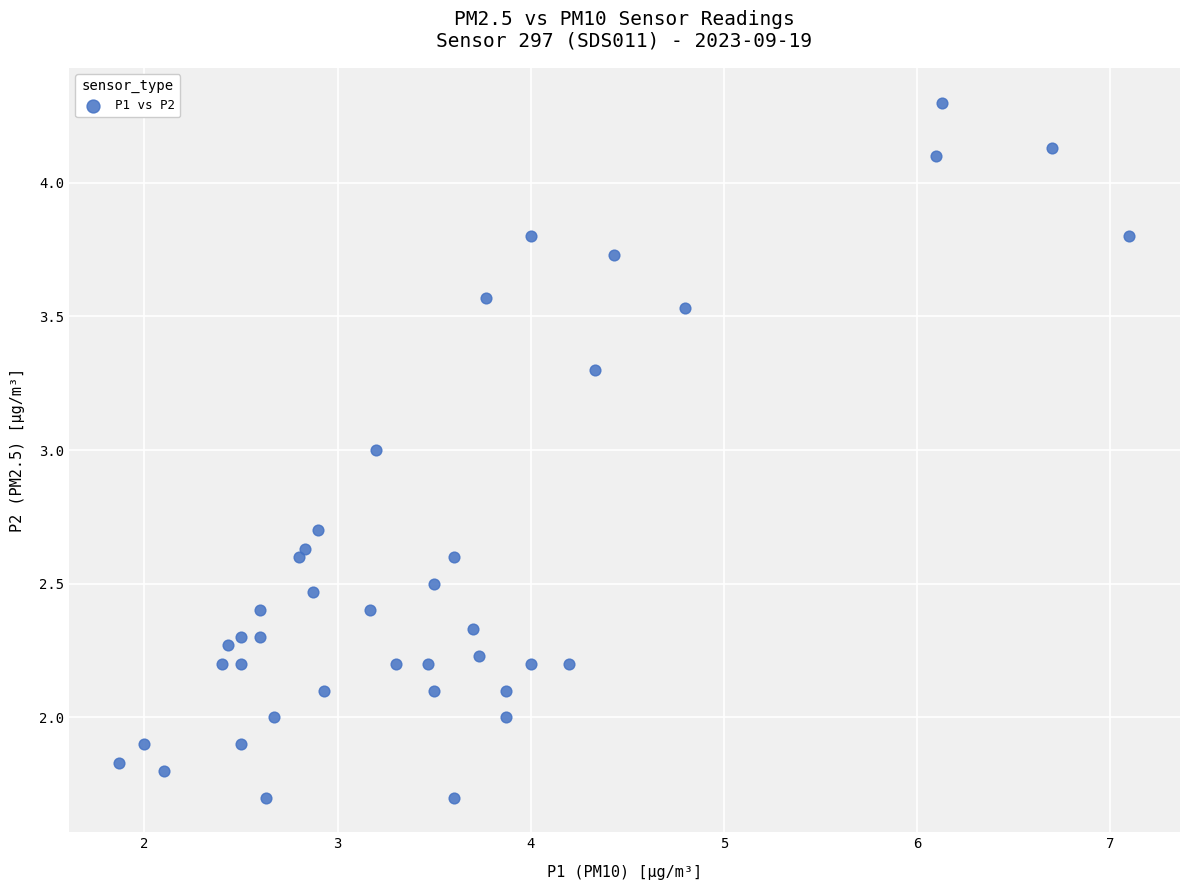

What is the range of X values (max minus min)?

5.2